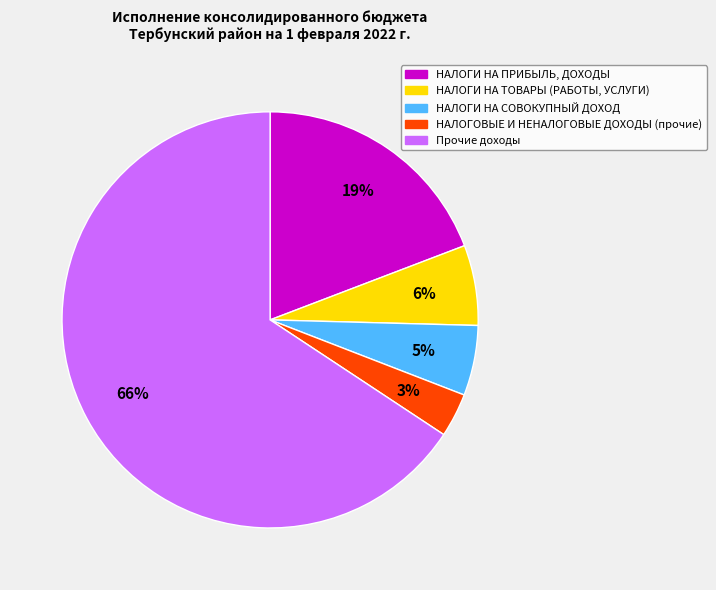

Is it true that НАЛОГИ НА СОВОКУПНЫЙ ДОХОД is 1% of the pie?

False